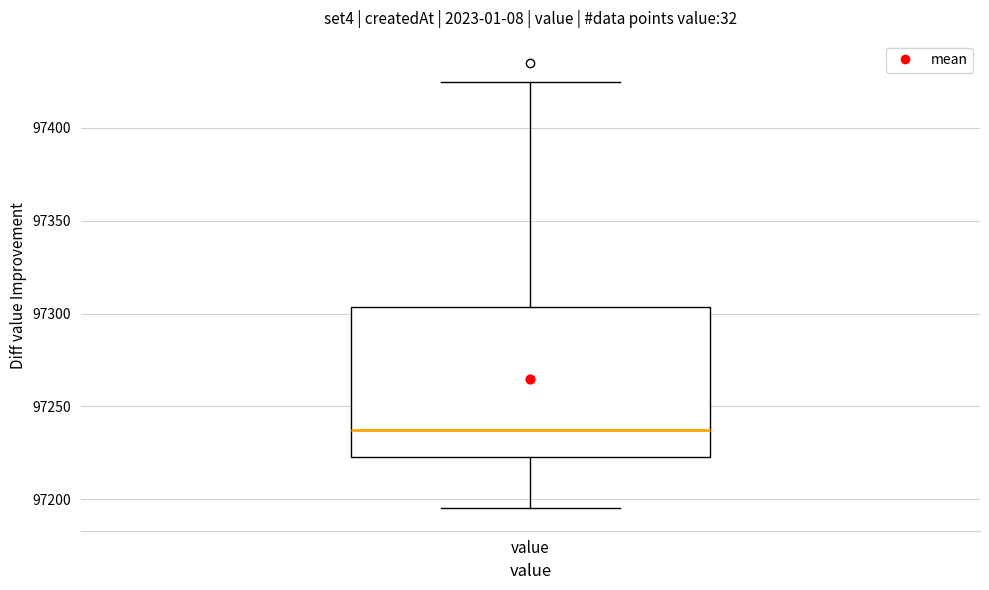

Read this box plot against the y-axis: the position of the median line, the range covered by the box, and the ends of both whiskers. The values are not printed on the chart, so give them approximately, as read against the axis.

median 97235, box 97225 to 97305, whiskers 97195 to 97425